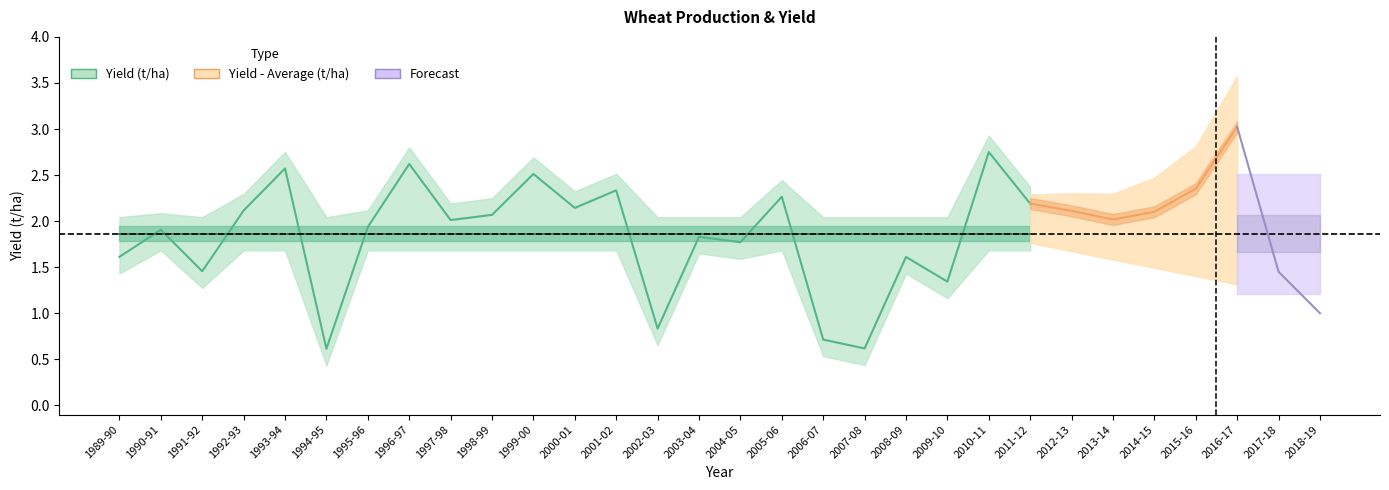

Which series ends up on top after the final intersection of Yield (t/ha) and Yield - Average (t/ha)?

Yield - Average (t/ha)